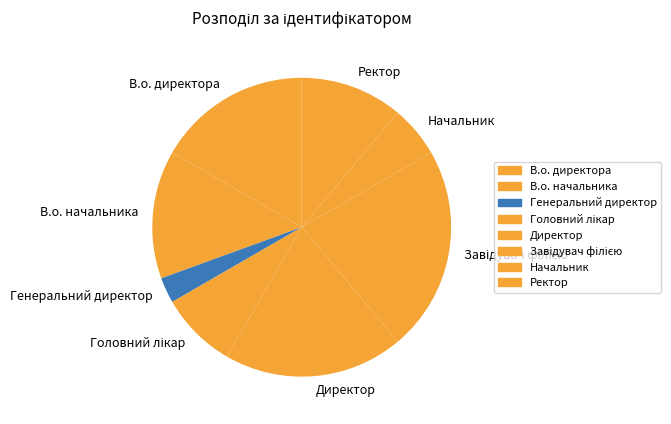

Is there a majority slice in this chart?

No